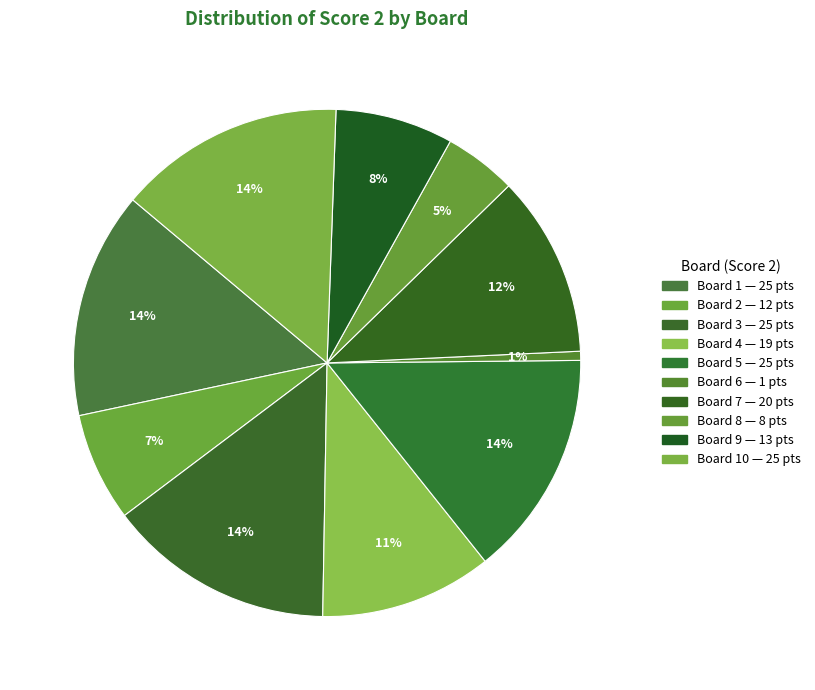

How many slices are in this pie chart?

10